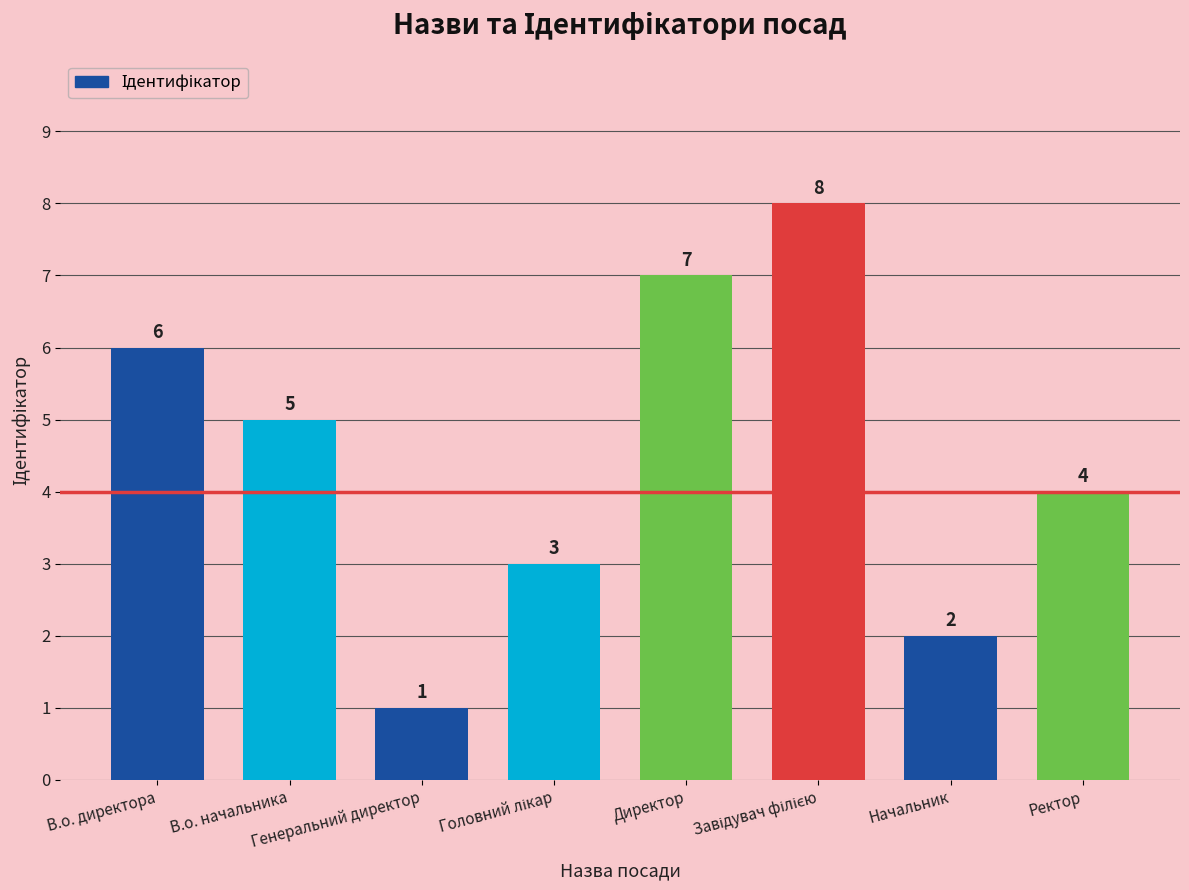

What is the maximum value shown in the chart?

8